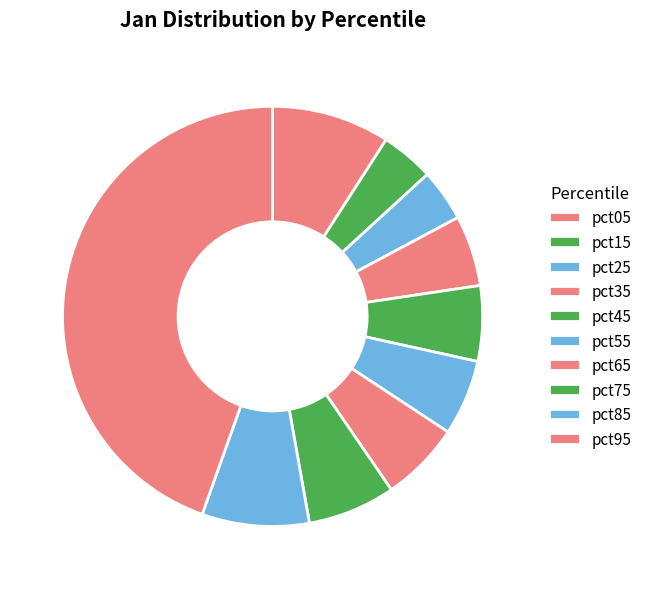

How many slices are in this pie chart?

10